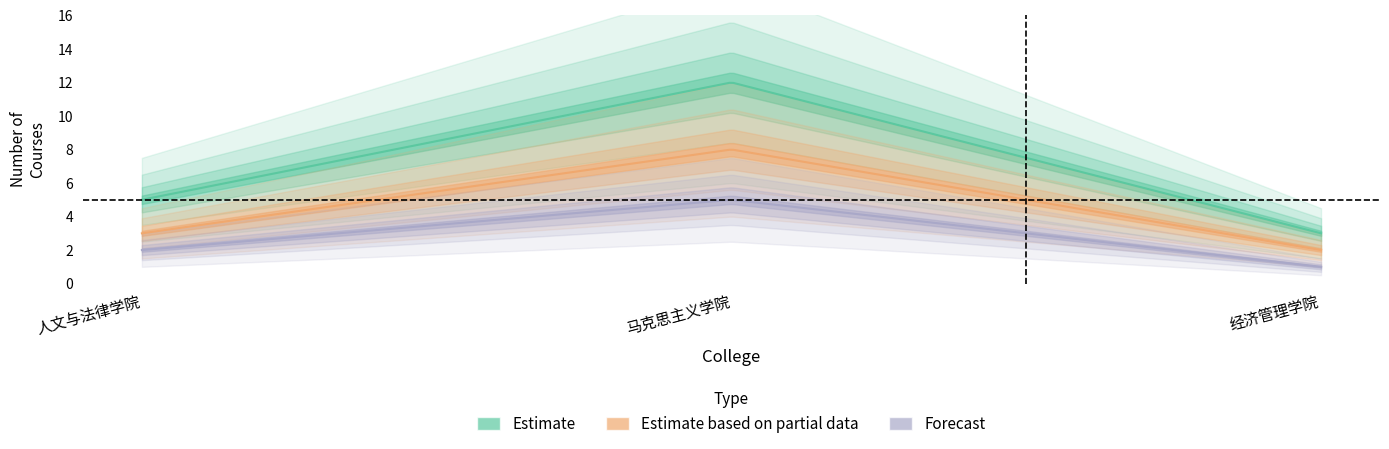

The value of Forecast at 经济管理学院 is 1. True or false?

True